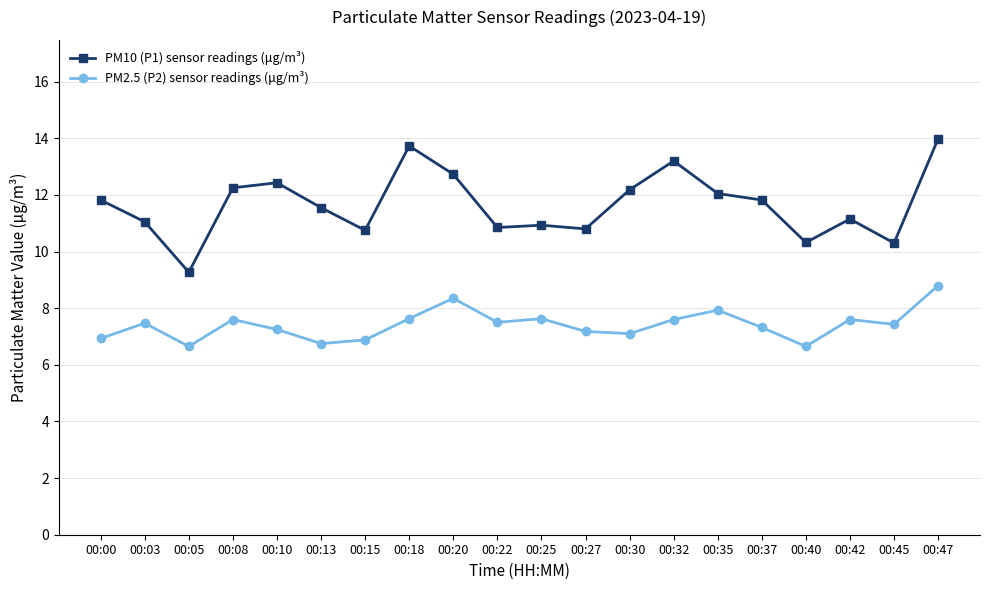

True or false: PM10 (P1) sensor readings (μg/m³) and PM2.5 (P2) sensor readings (μg/m³) cross at least once.

False